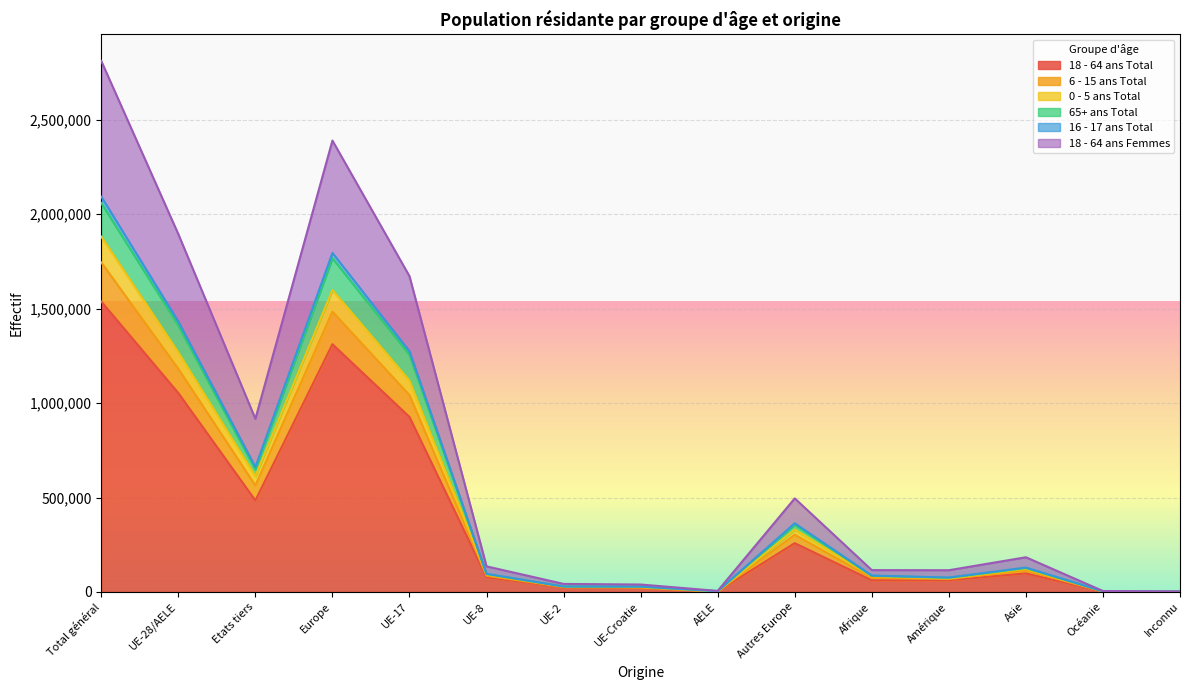

In 65+ ans Total, how many points are higher than both neighbors (excluding endpoints)?

3